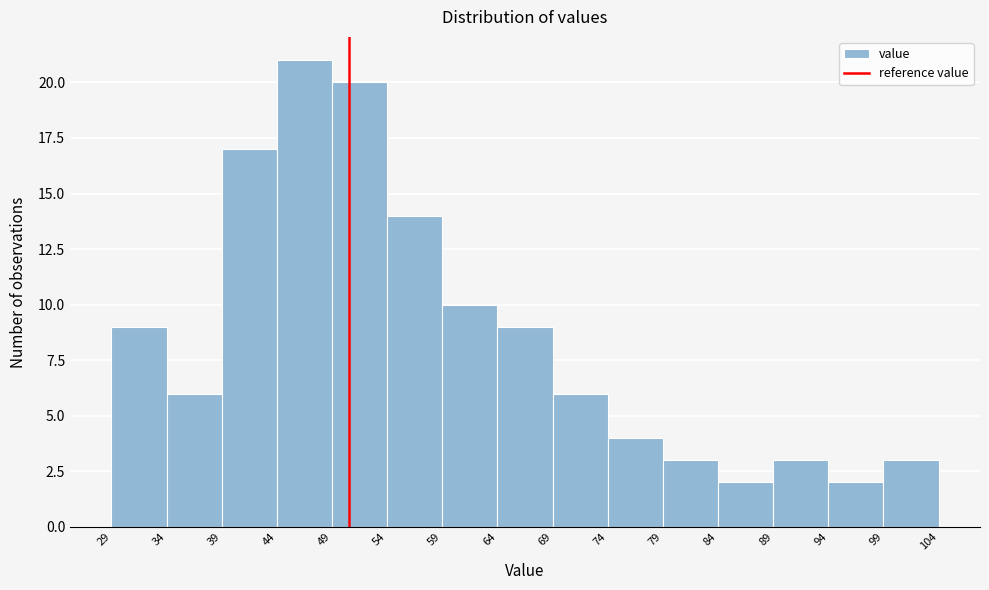

What is the height of the bar covering 64 to 69 on the x-axis? The values are not printed on the chart, so give them approximately, as read against the axis.

9